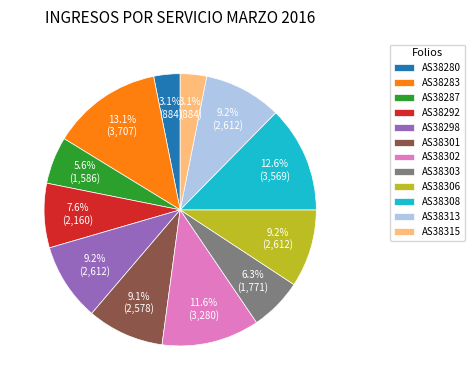

Is it true that AS38308 is 13% of the pie?

True